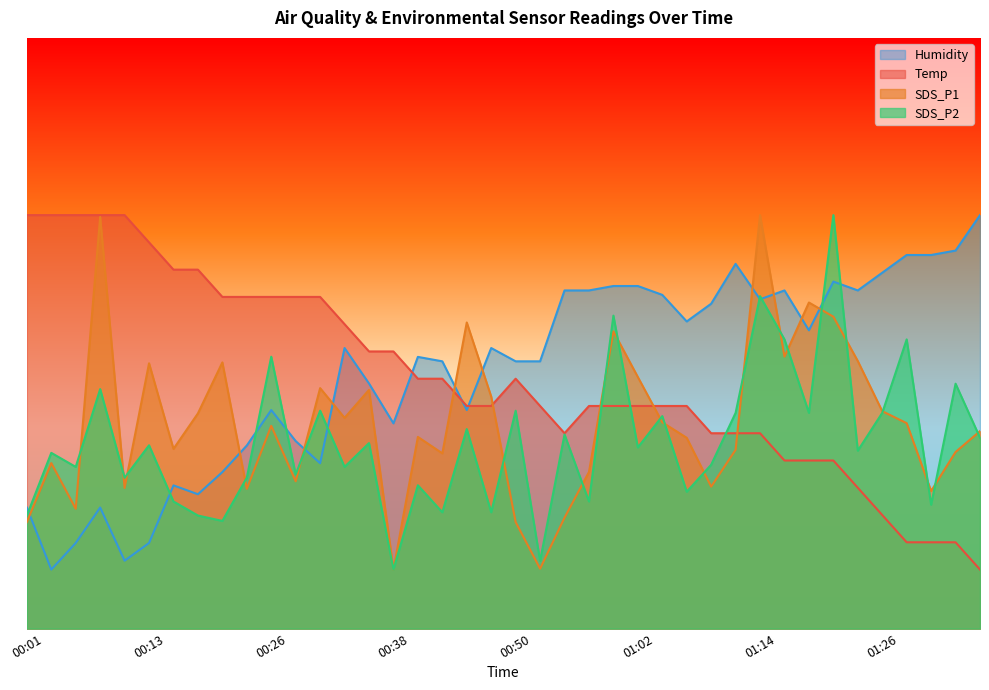

Count the number of categories in the chart.

40